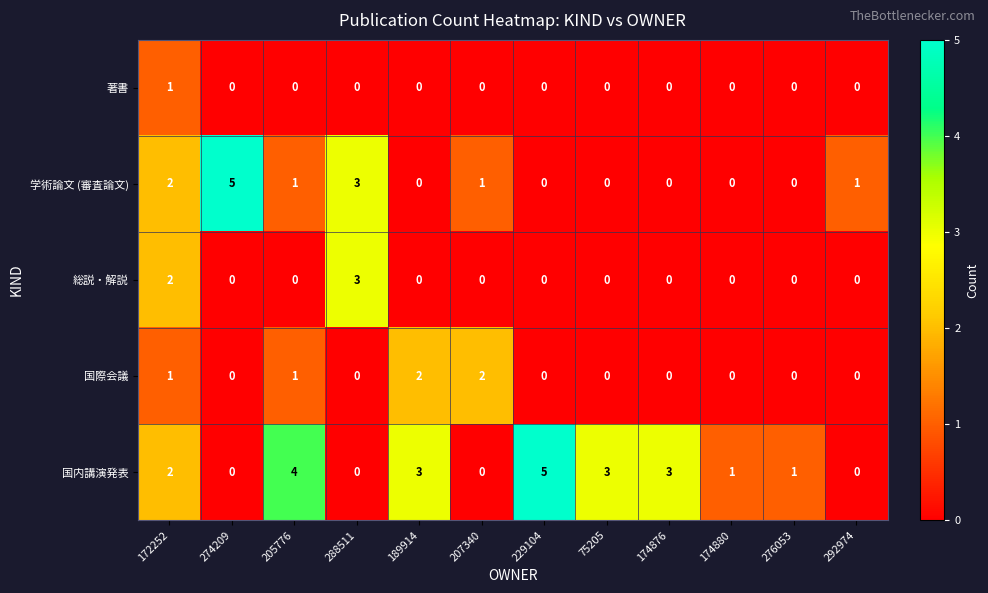

What is the maximum value for 総説・解説?

3